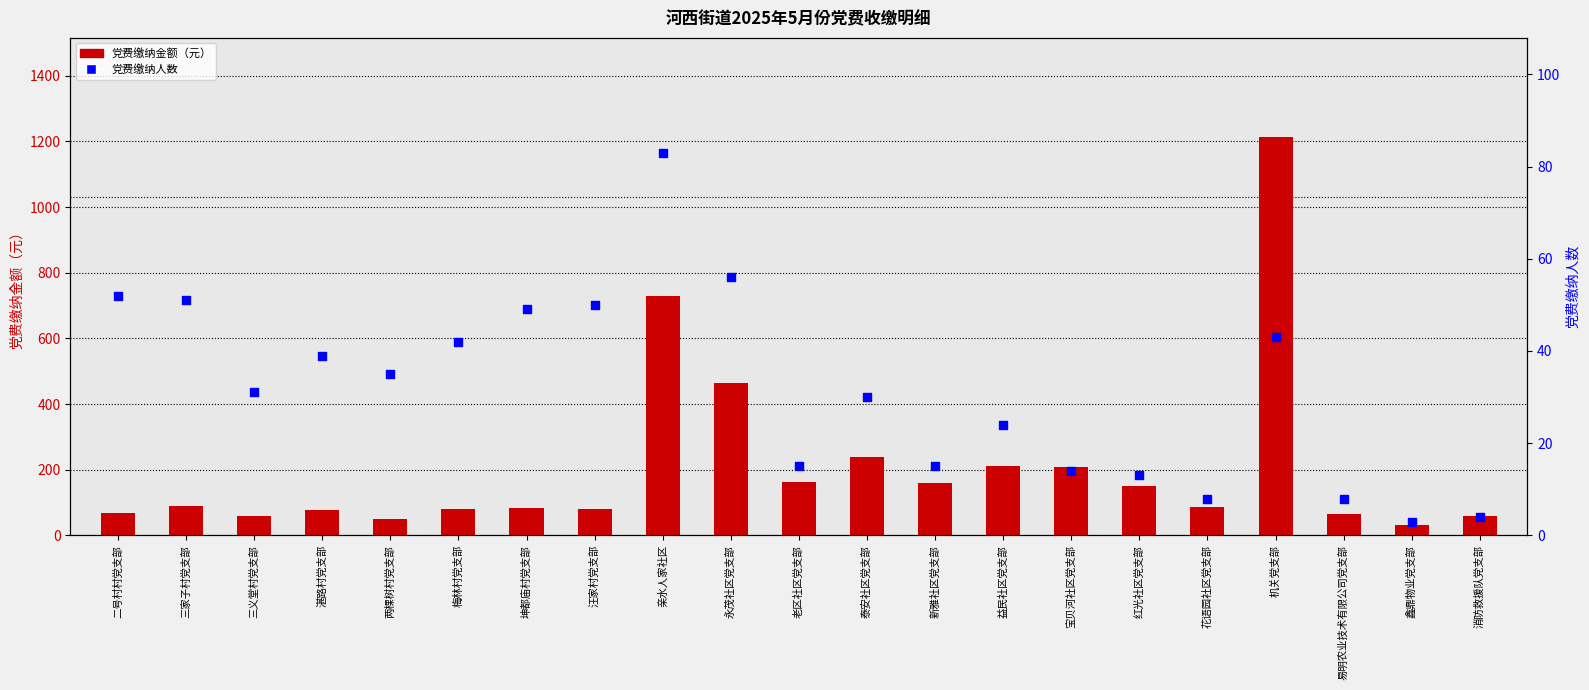

What are all the series names shown in the legend?

党费缴纳金额（元）, 党费缴纳人数